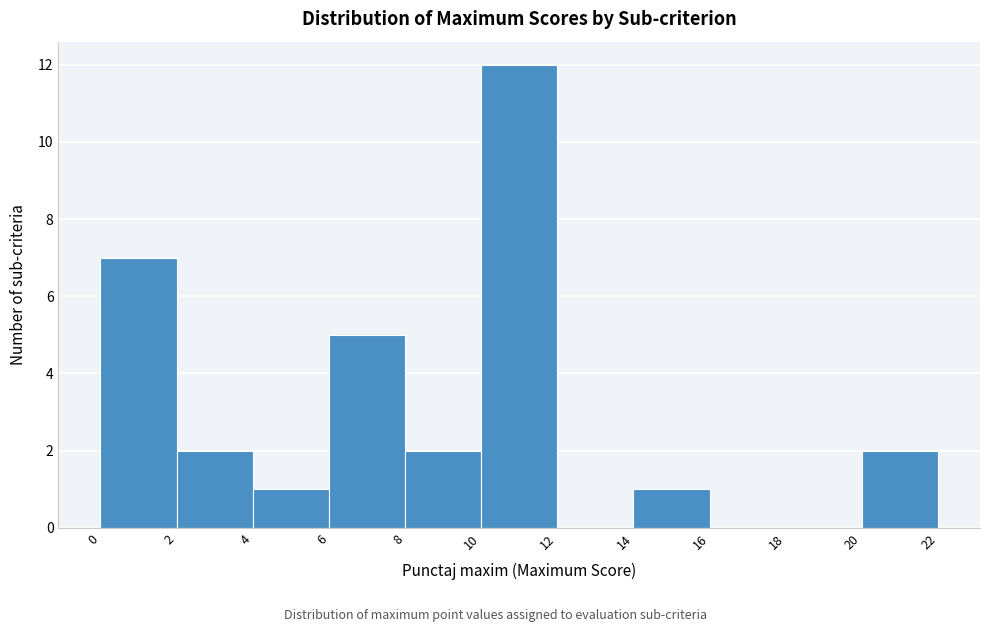

Over which range of the x-axis is the bar tallest?

10 to 12